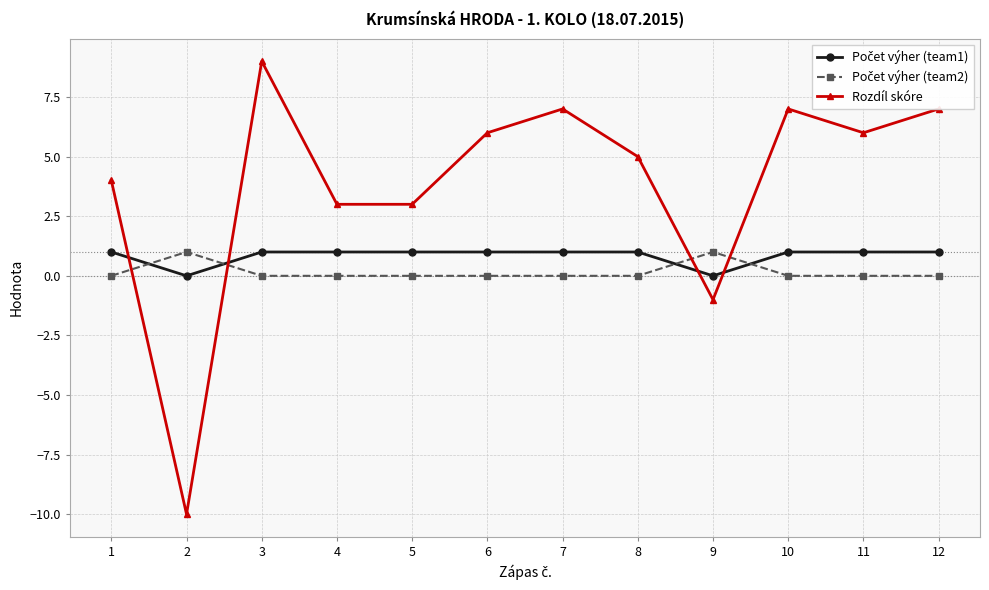

How many interior local peaks does the Rozdíl skóre series have?

3